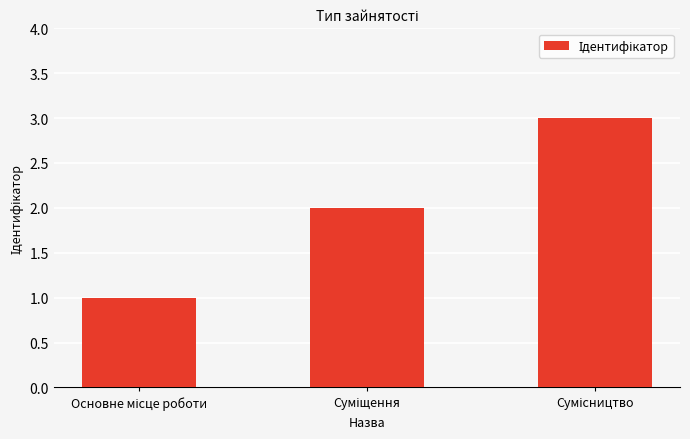

How many values are below 2?

1